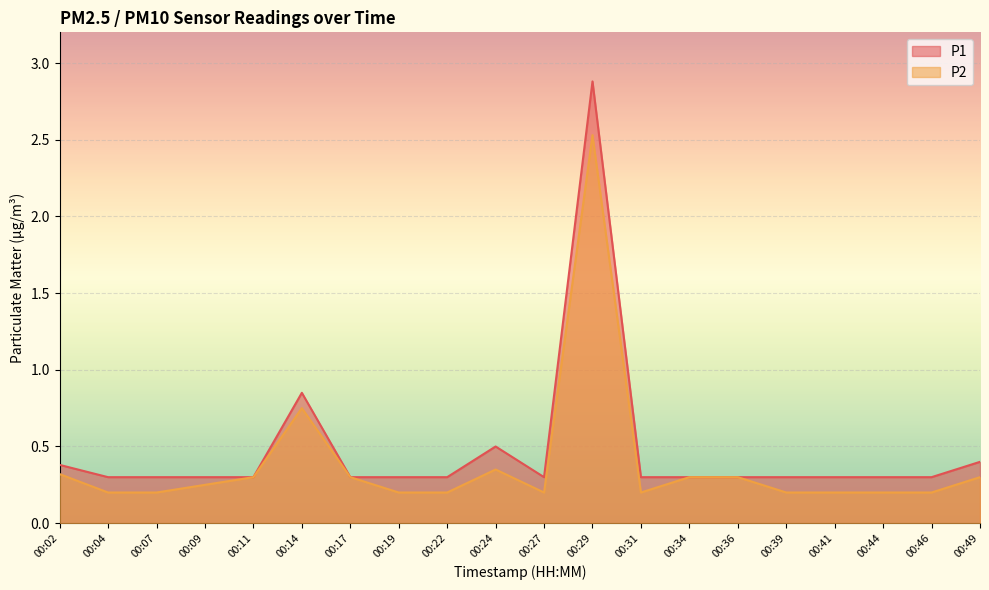

True or false: P2 and P1 intersect in this chart.

False